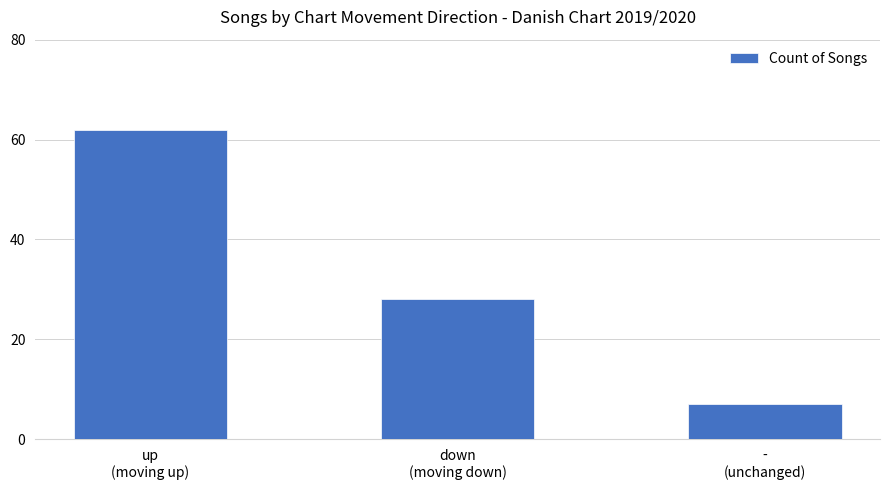

List the labels in order of value, largest first.

up
(moving up), down
(moving down), -
(unchanged)